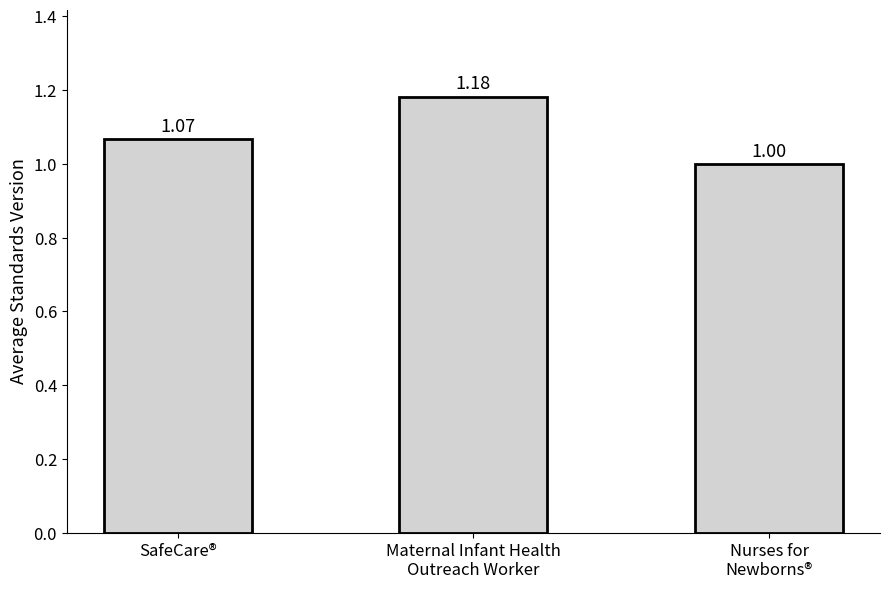

What is the label of the 3rd bar from the right?

SafeCare®